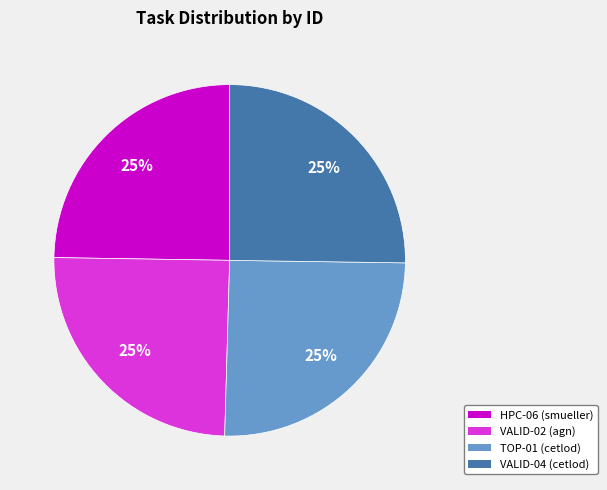

The VALID-04 (cetlod) slice represents 25% of the pie. True or false?

True